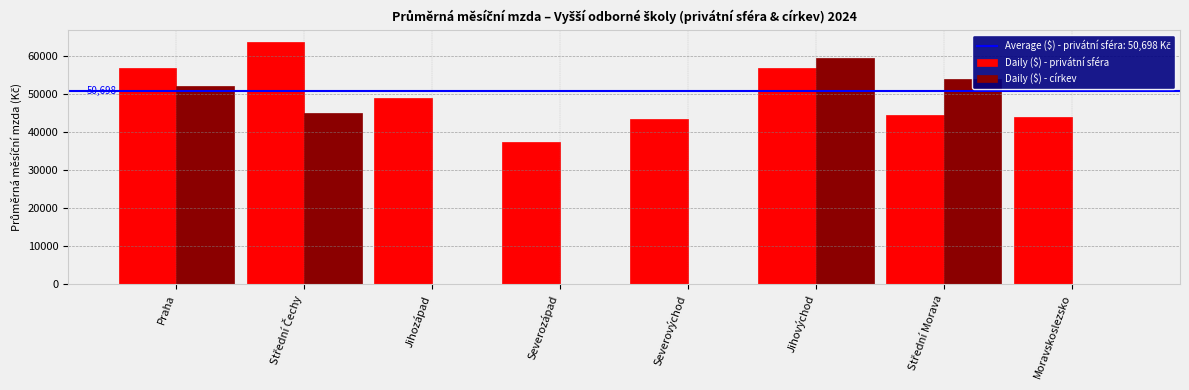

How many data points does each series have?

8